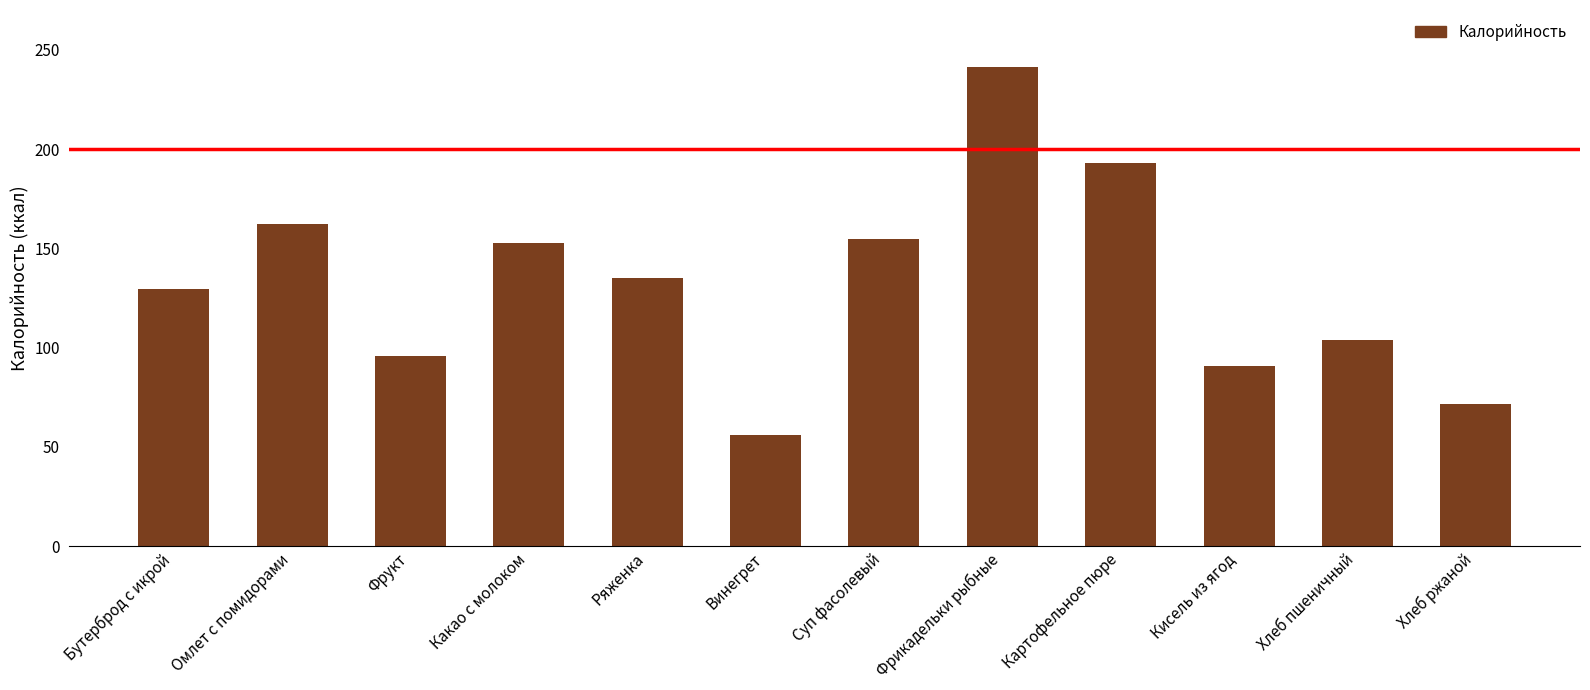

Read the value at Хлеб ржаной.

71.4